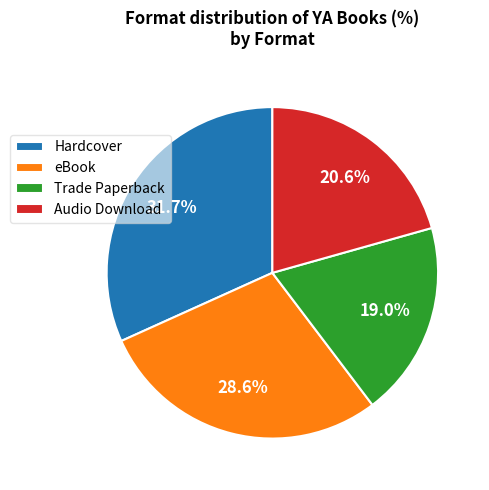

Does eBook represent more than half of the total?

No